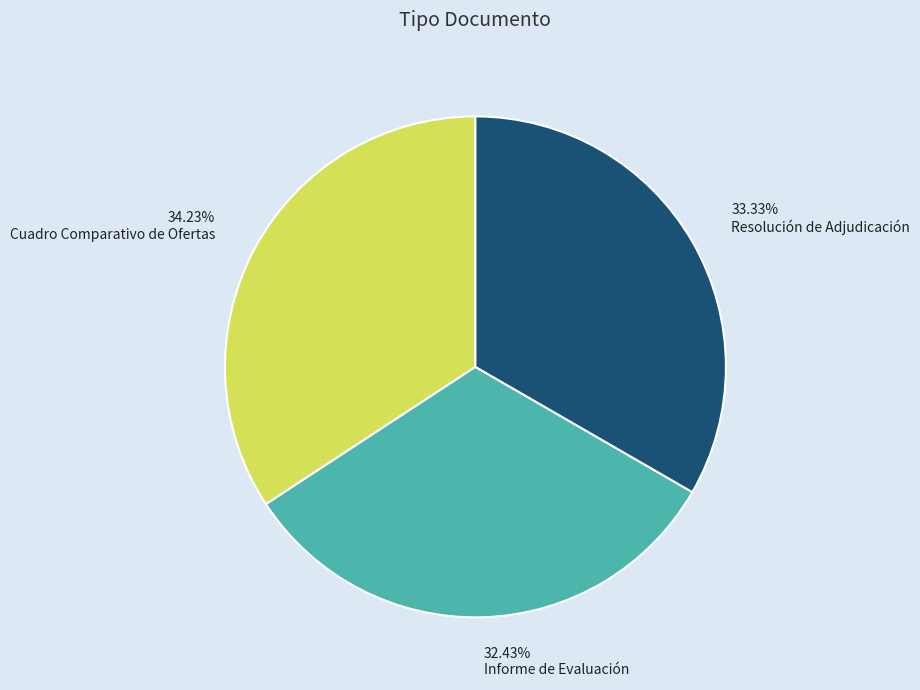

To the nearest percent, what is the difference between the largest and smallest slice percentages?

2%